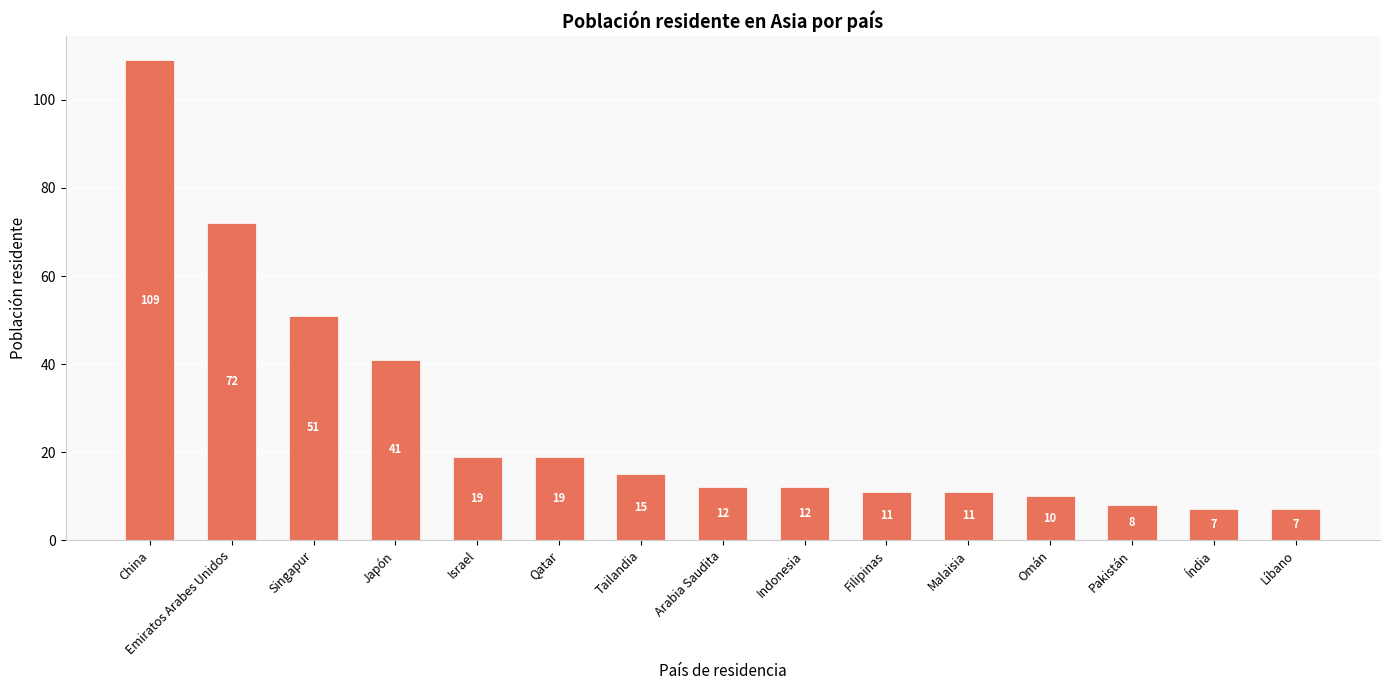

What is the label of the 9th bar from the left?

Indonesia